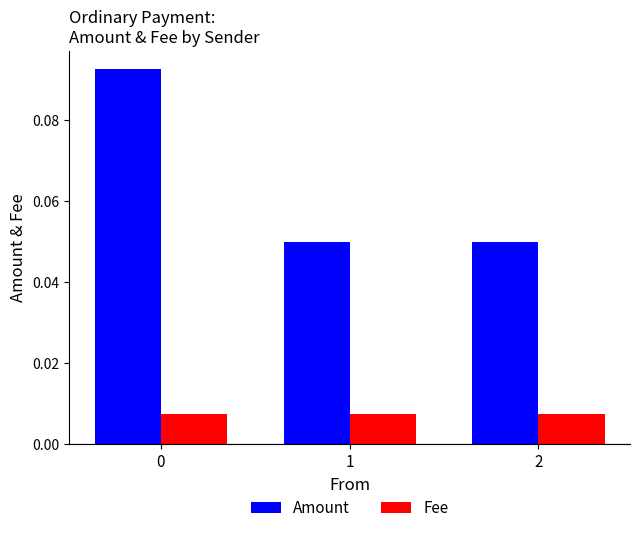

At how many categories does at least one series exceed 0?

3